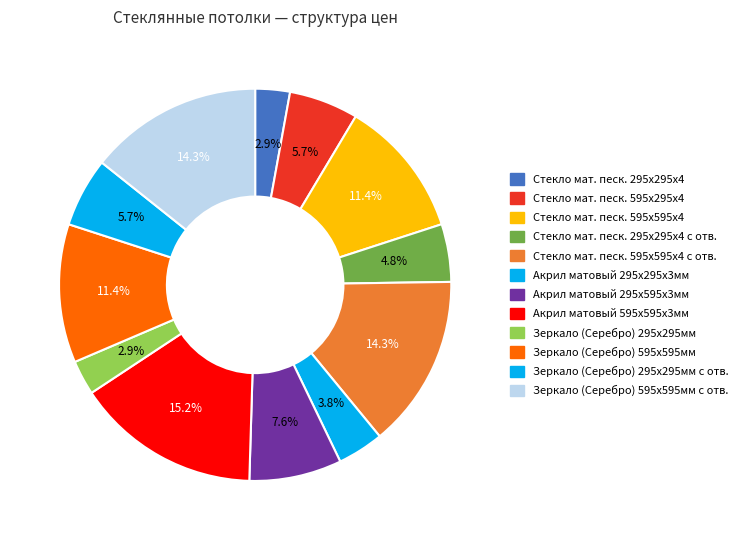

Which category has the smallest portion of the pie?

Стекло мат. песк. 295х295х4